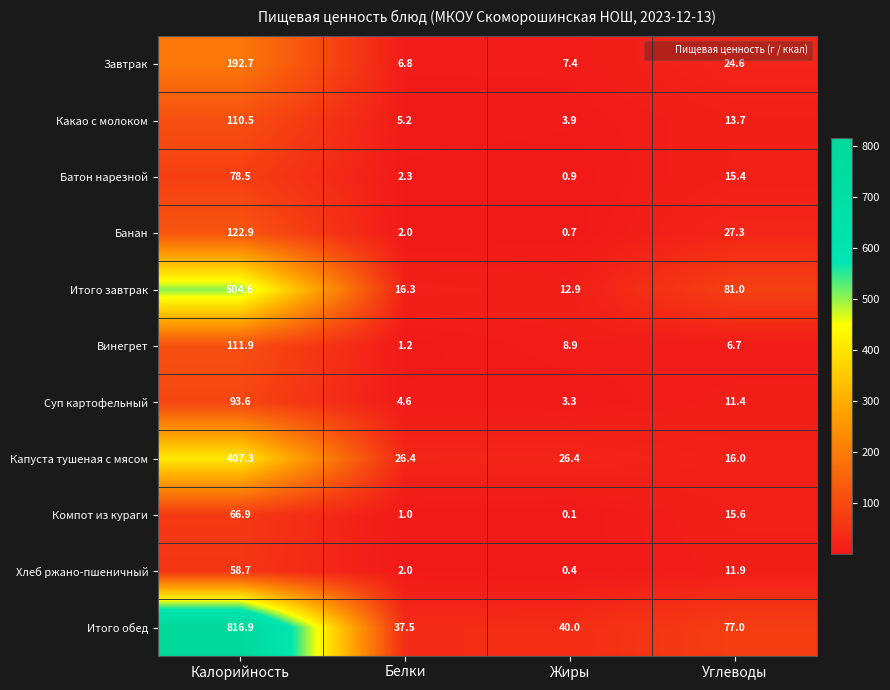

What is the sum of all Итого обед values?

971.4